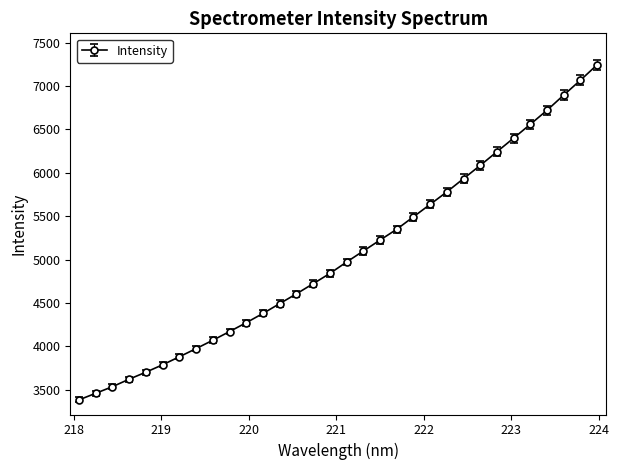

How many data points does each series have?

32